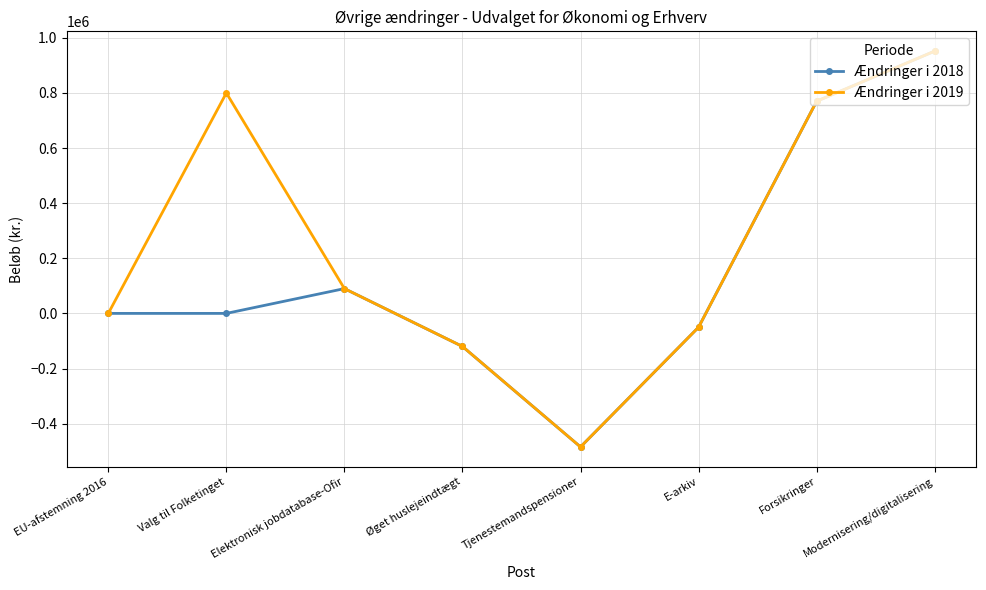

The value of Ændringer i 2018 at Forsikringer is 770000. True or false?

True